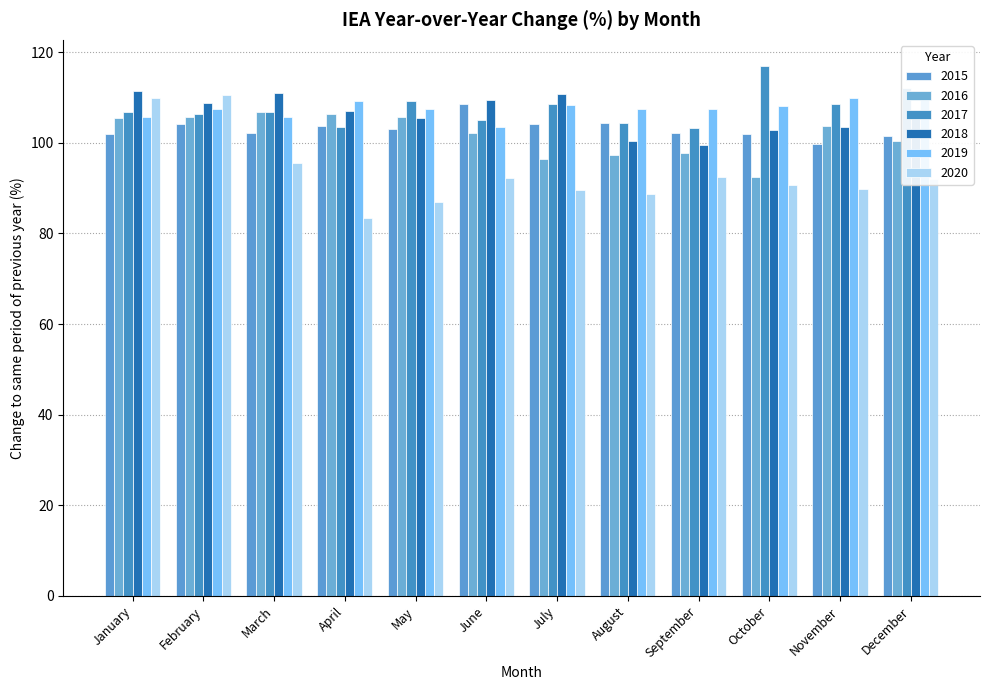

Is it true that 2015 equals 162.2 at January?

False